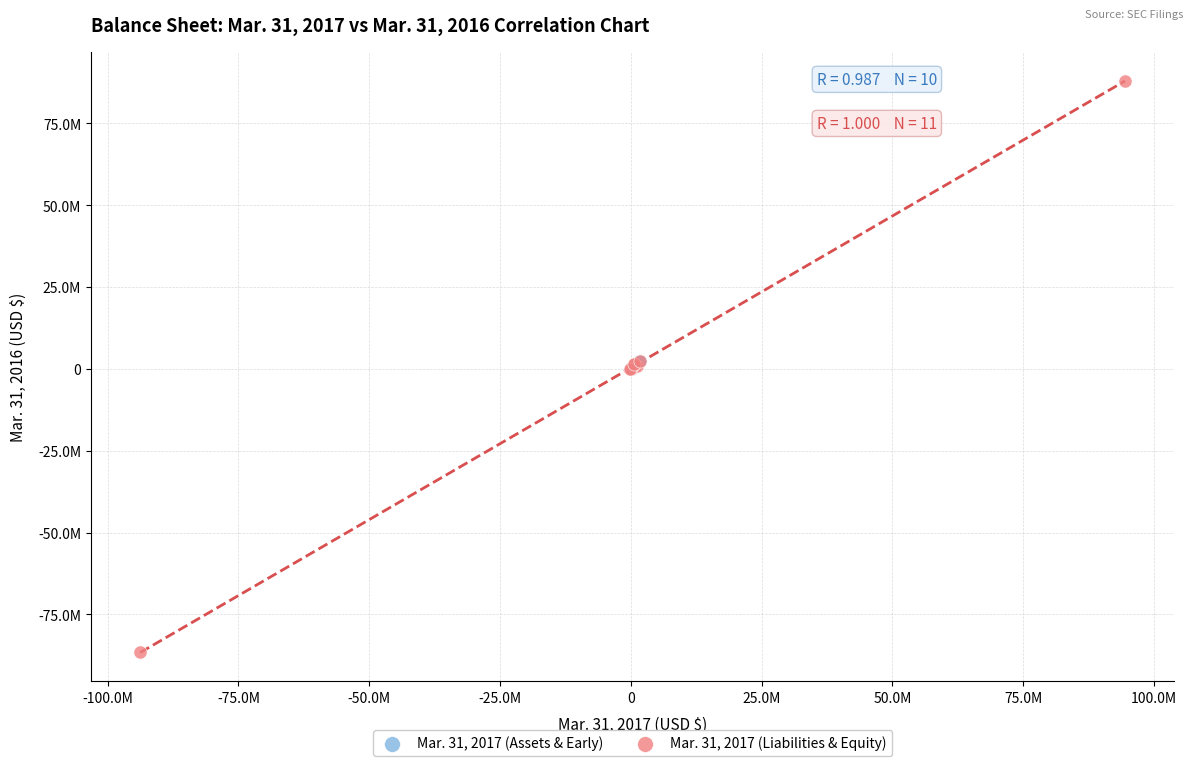

What are all the series names shown in the legend?

Mar. 31, 2017 (Assets & Early), Mar. 31, 2017 (Liabilities & Equity)